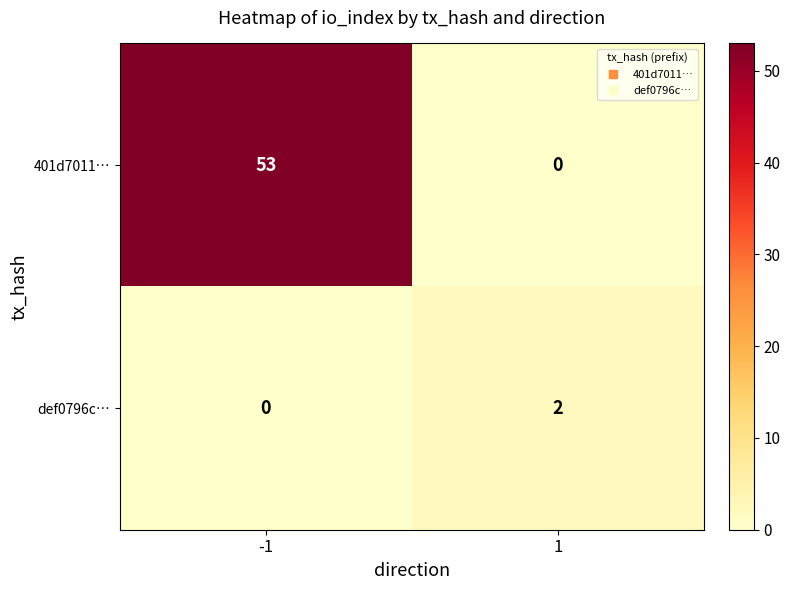

Is it true that 401d7011… equals 53 at -1?

True